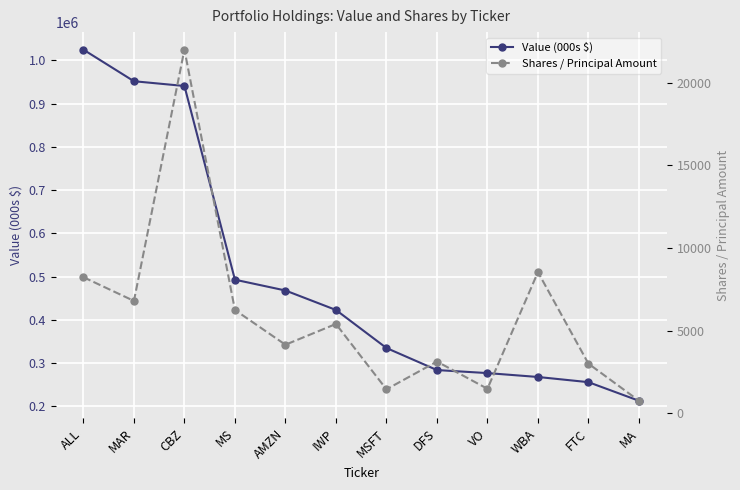

What is the sum of the Value (000s $) values at WBA and IWP?

691000